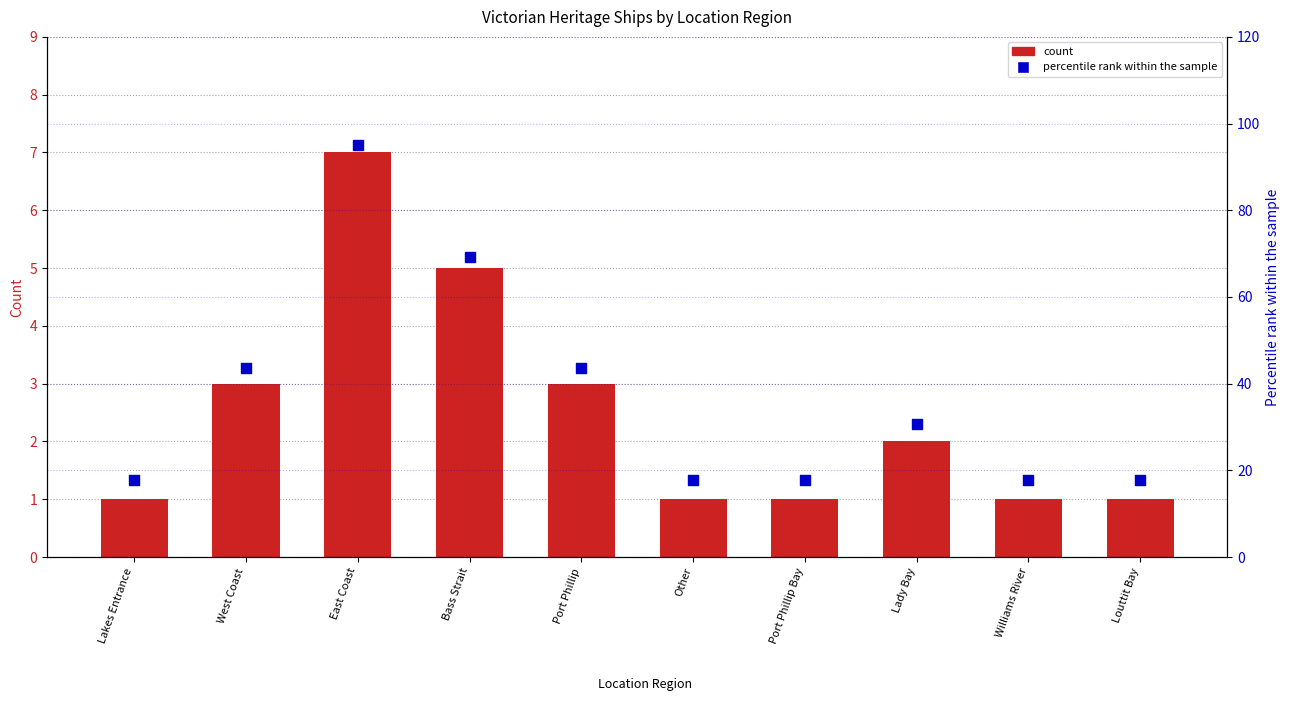

What is the total value across all series at Lakes Entrance?

18.9